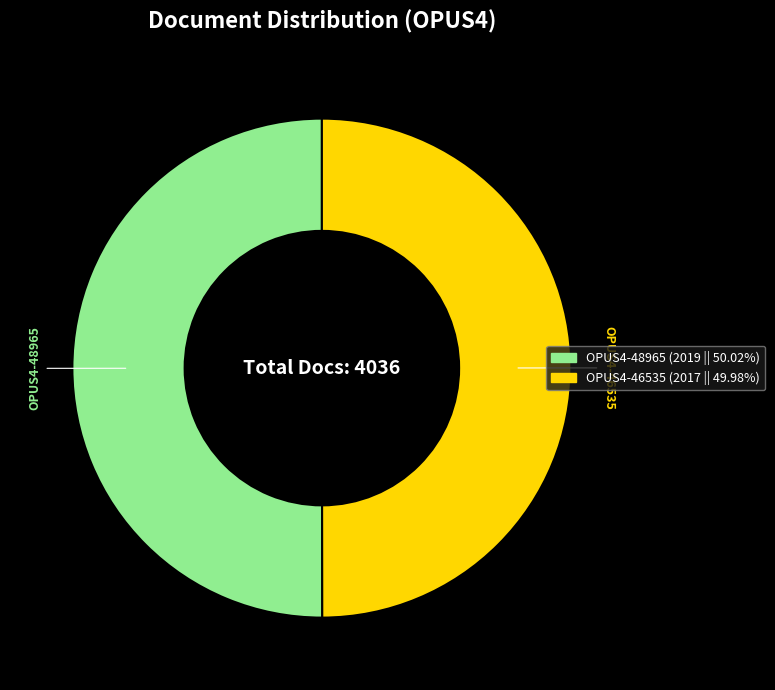

Count the number of slices in the pie.

2